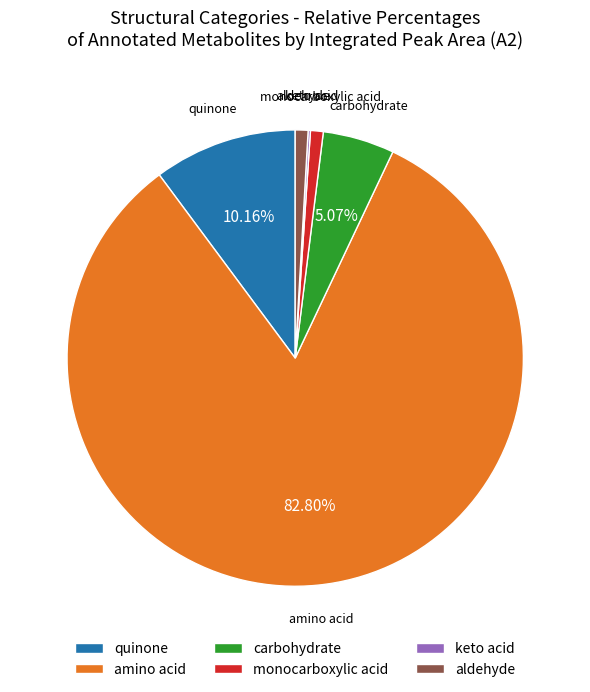

Between quinone and carbohydrate, which is larger?

quinone